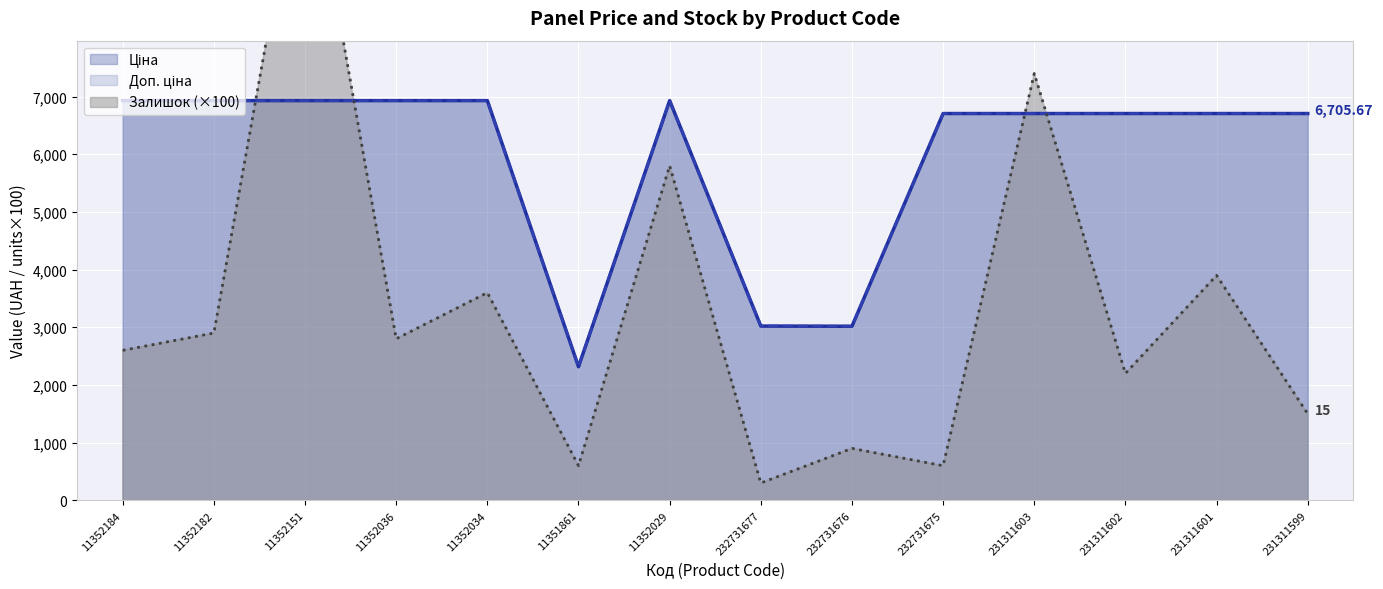

How many series are shown in this chart?

3